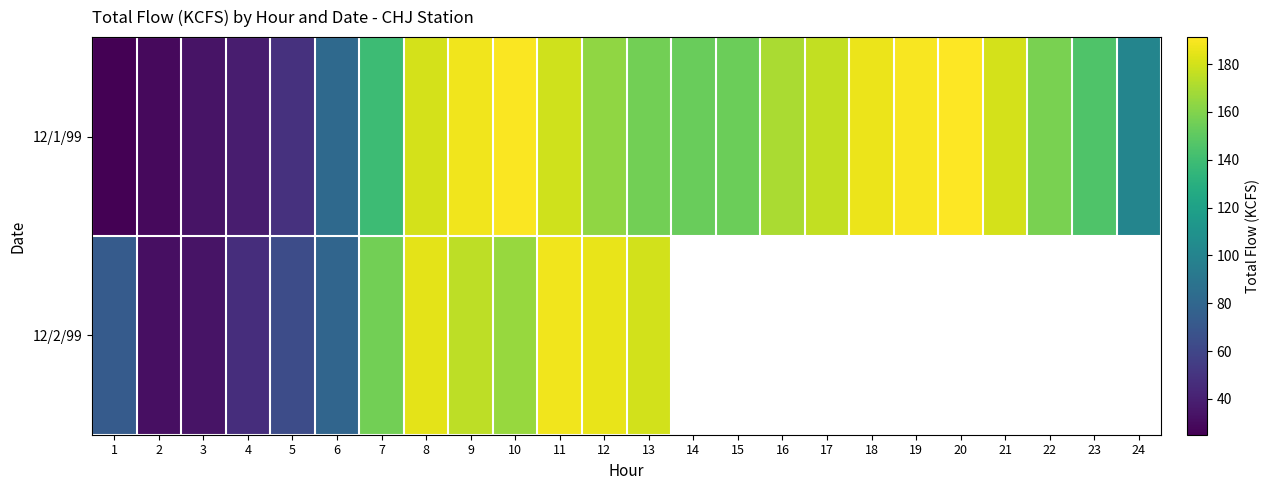

Between 3 and 16, which is larger?

16